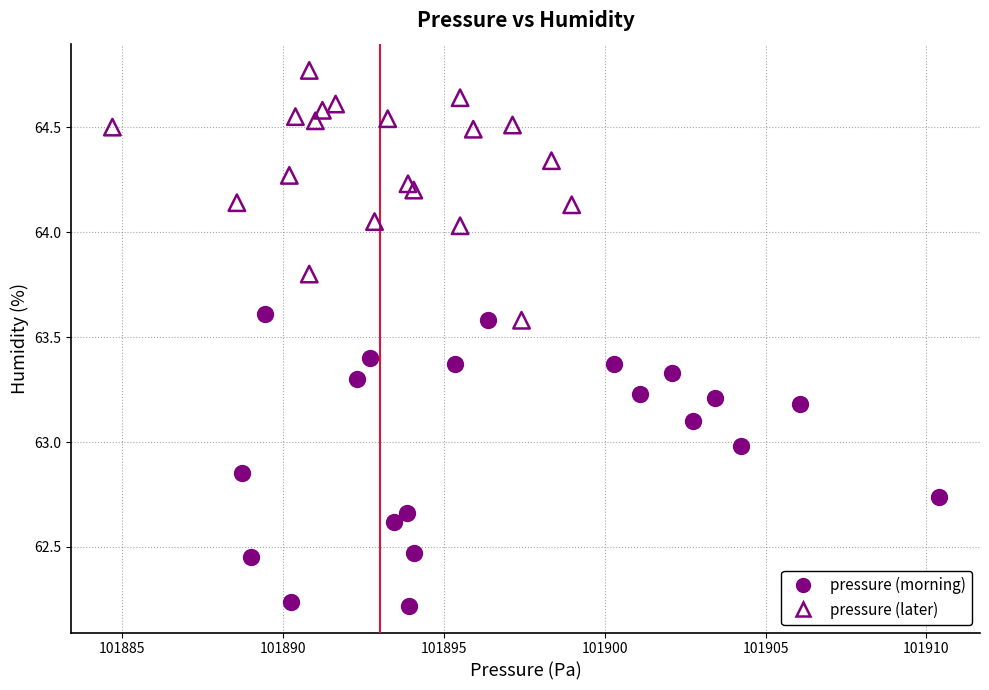

Which series has the widest spread of Y values?

pressure (morning)